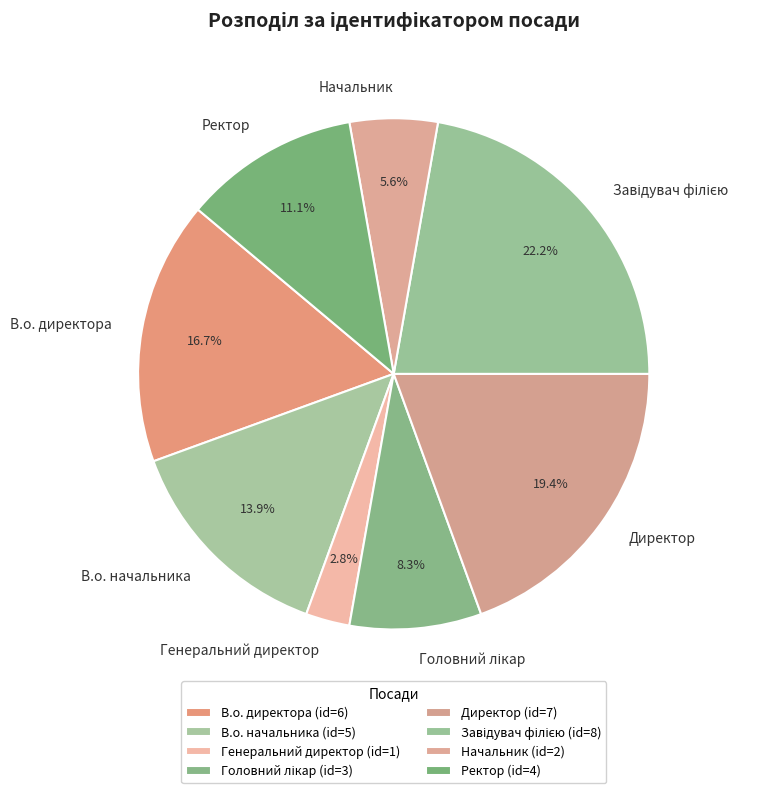

Count the number of slices in the pie.

8